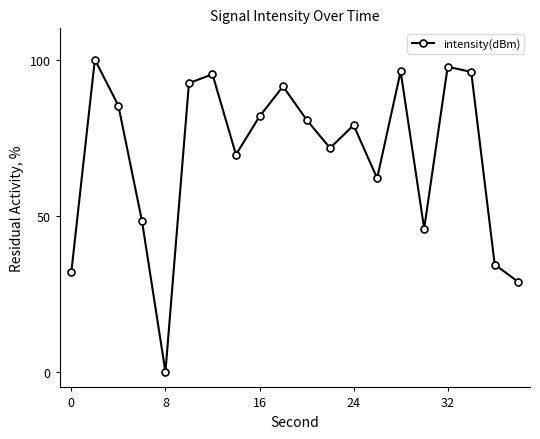

What is the difference between the second highest and second lowest values?

68.9